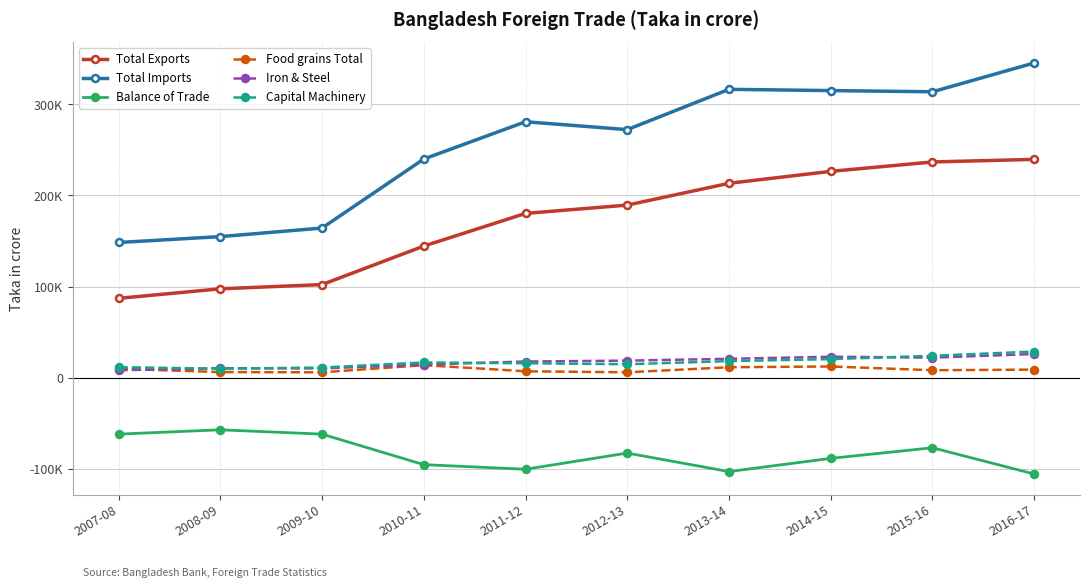

Which category has the highest value in the Total Exports series?

2016-17